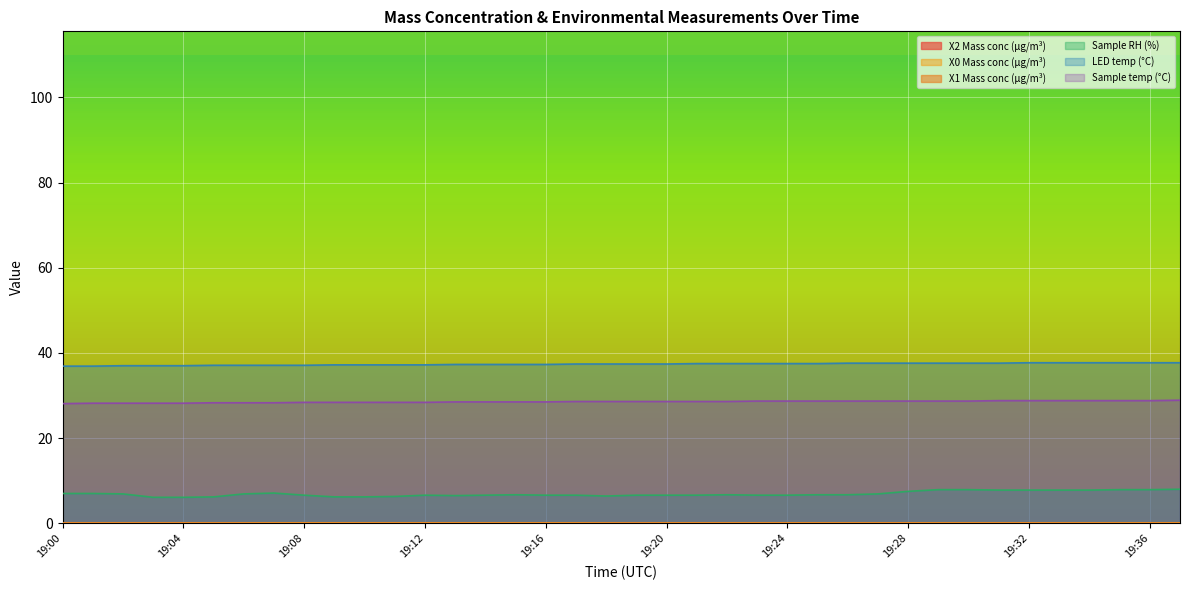

The X2 Mass conc (μg/m³) series shows 0.0 at 19:19. True or false?

True